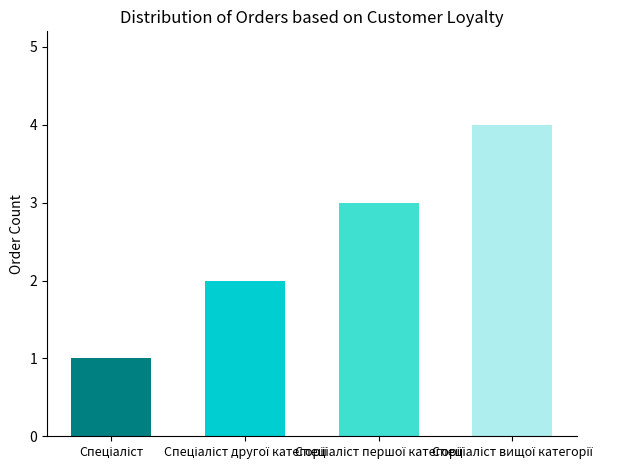

What is the approximate value at Спеціаліст другої категорії?

2